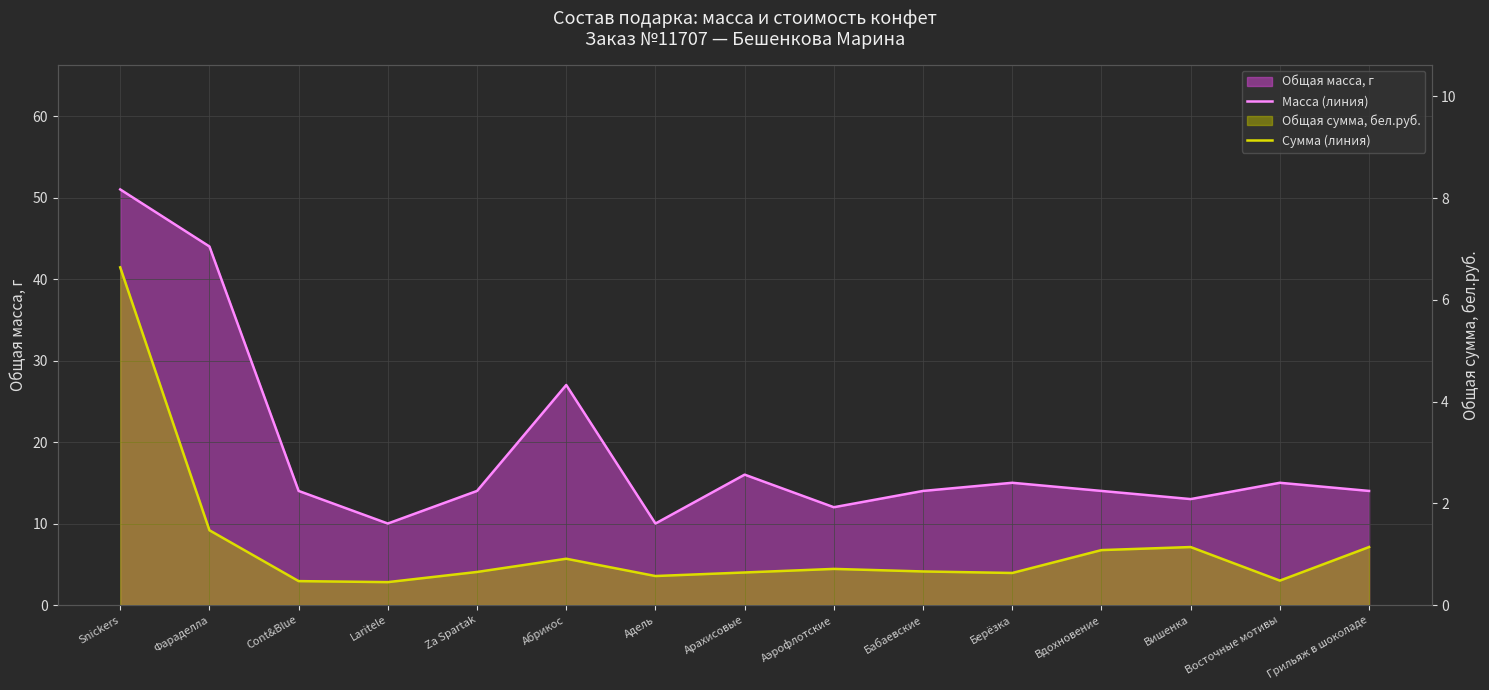

Which series changed the most between Вишенка and Грильяж в шоколаде?

Масса (линия)